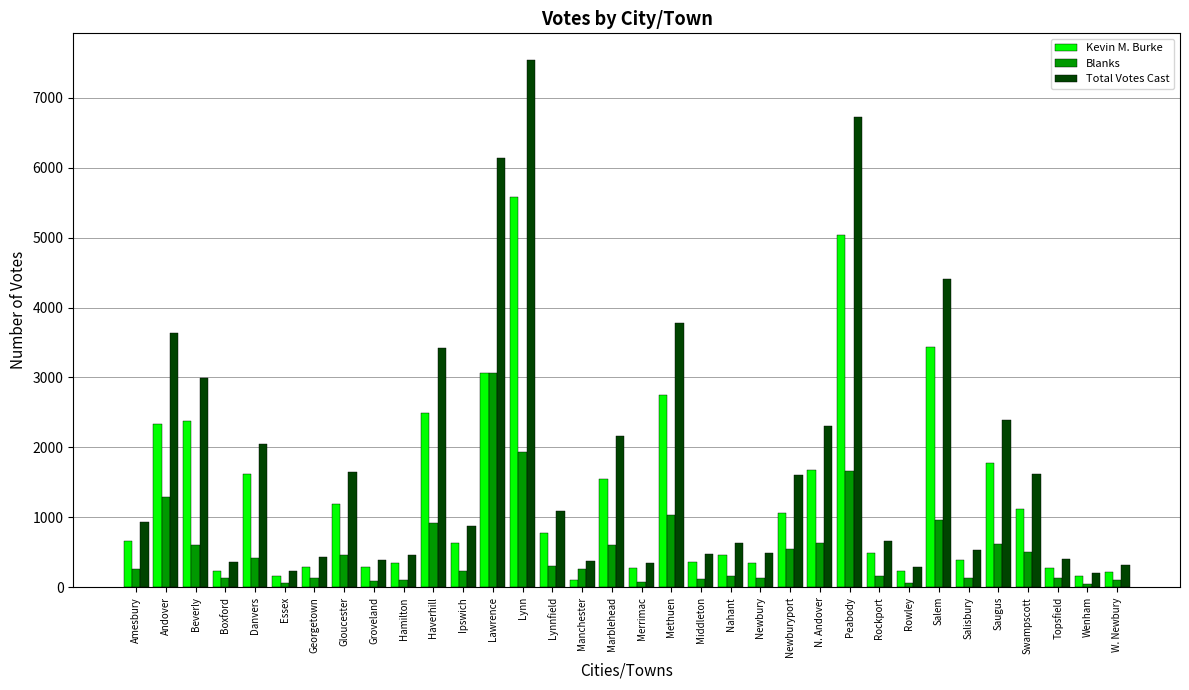

What is the difference between the highest and lowest values at Haverhill?

2493